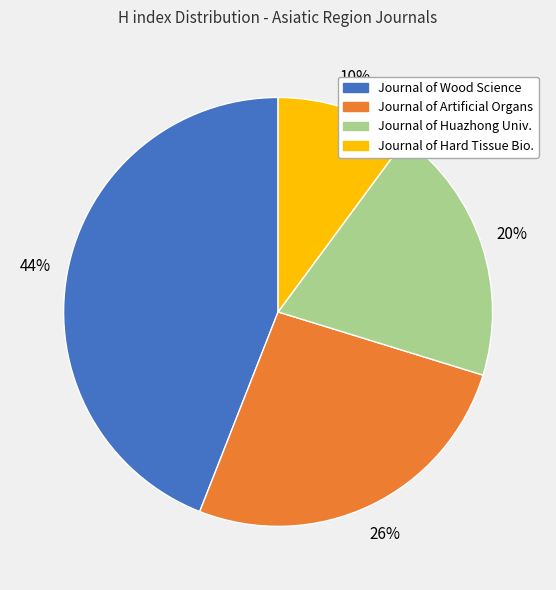

Does any single category account for the majority?

No